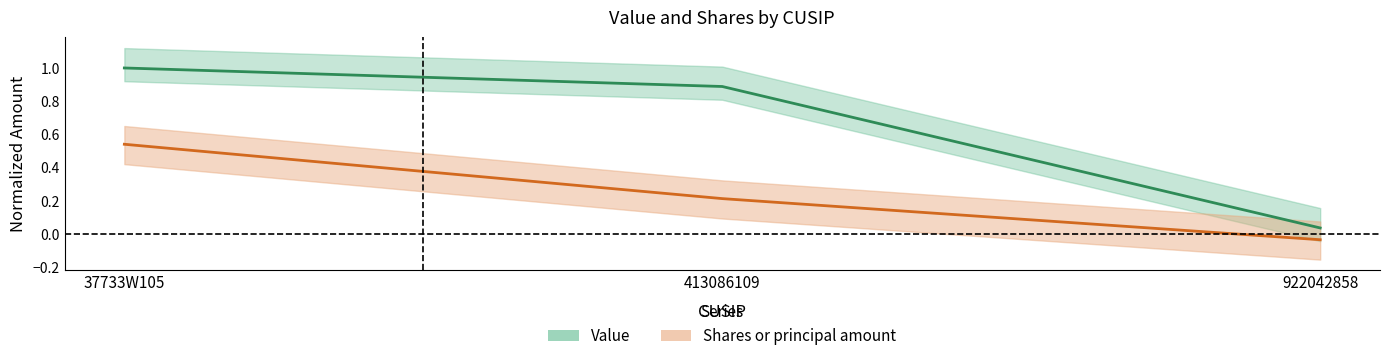

Reading left to right, list all the values displayed in this chart.

Value: 1.0	0.9	0.0
Shares or principal amount: 0.5	0.2	-0.0